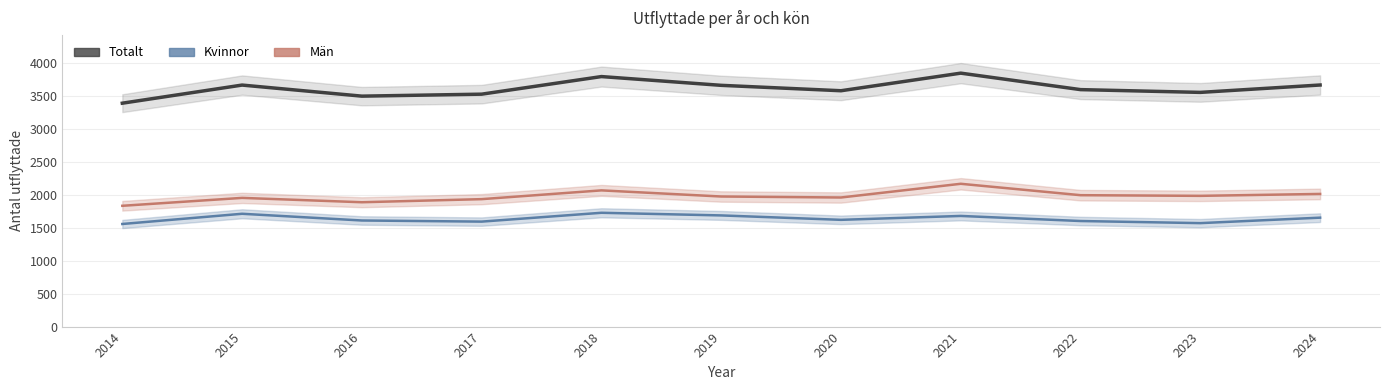

What is the sum of all Män values?

21765